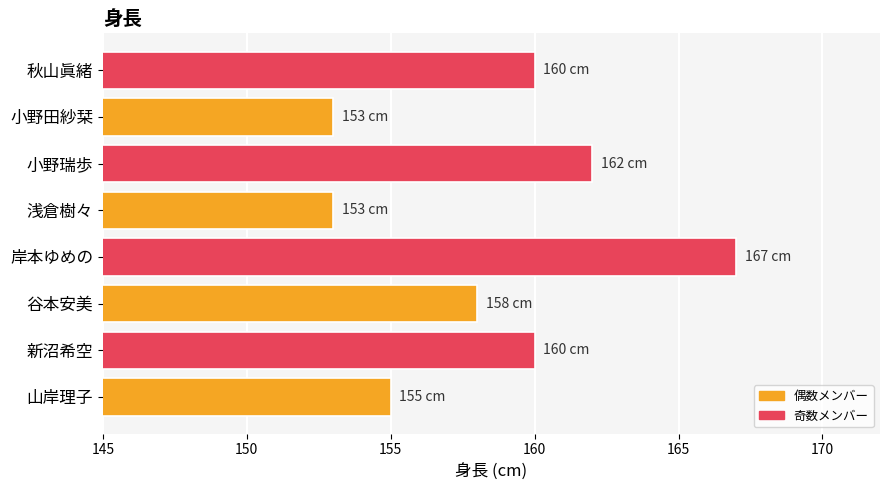

Are the bars grouped side by side (vs. stacked)?

No